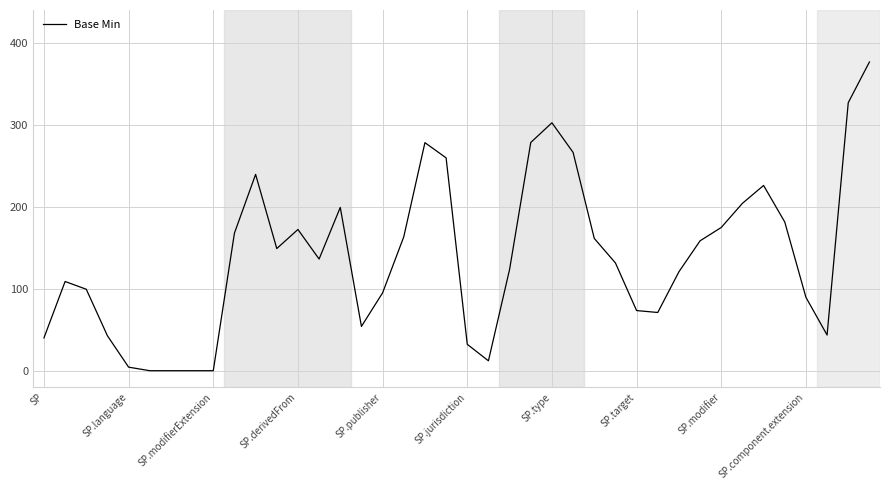

True or false: the data has more than 2 interior local peaks.

True